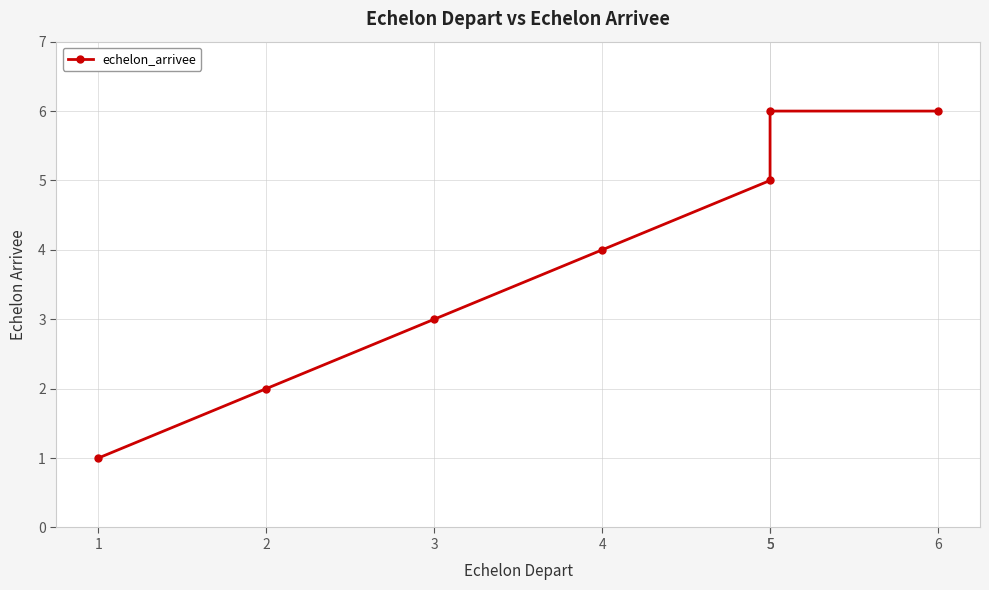

True or false: the data has more than 0 interior local peaks.

False